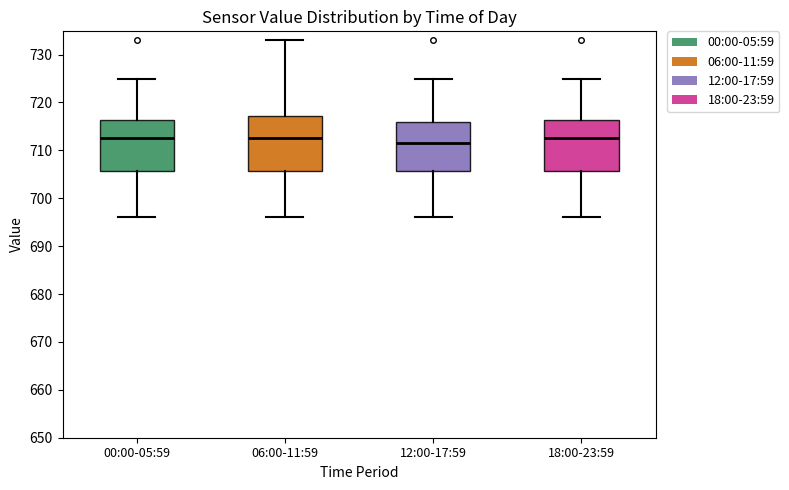

Which box is the tallest, from its lower edge to its upper edge?

06:00-11:59